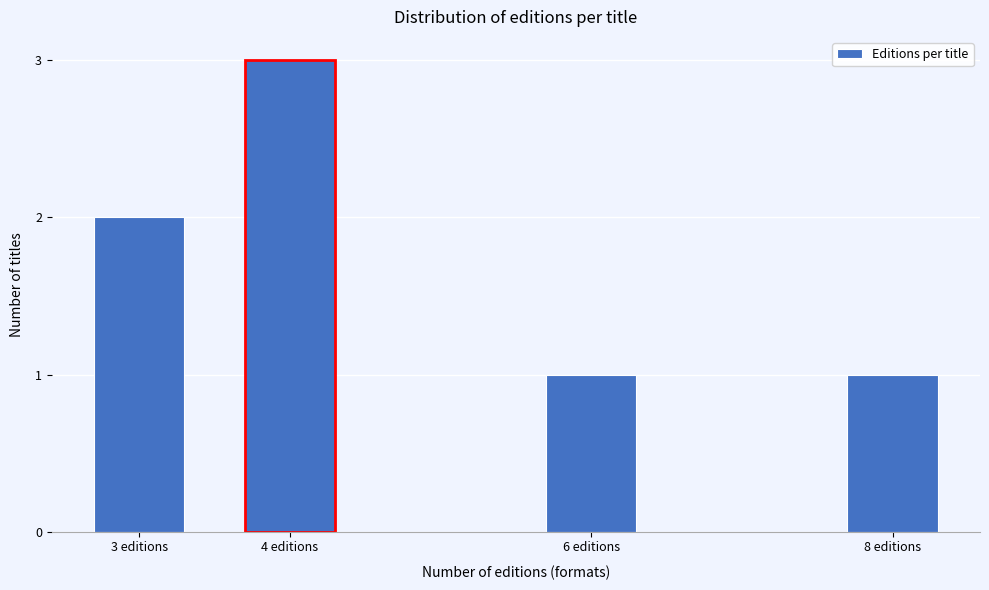

Reading left to right, what are all the values shown in this chart?

3 editions=2	4 editions=3	6 editions=1	8 editions=1